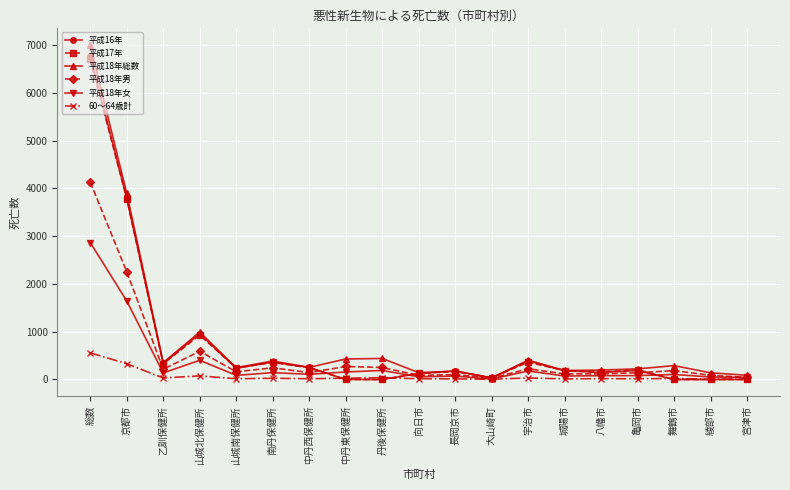

The value of 平成17年 at 舞鶴市 is 0. True or false?

True